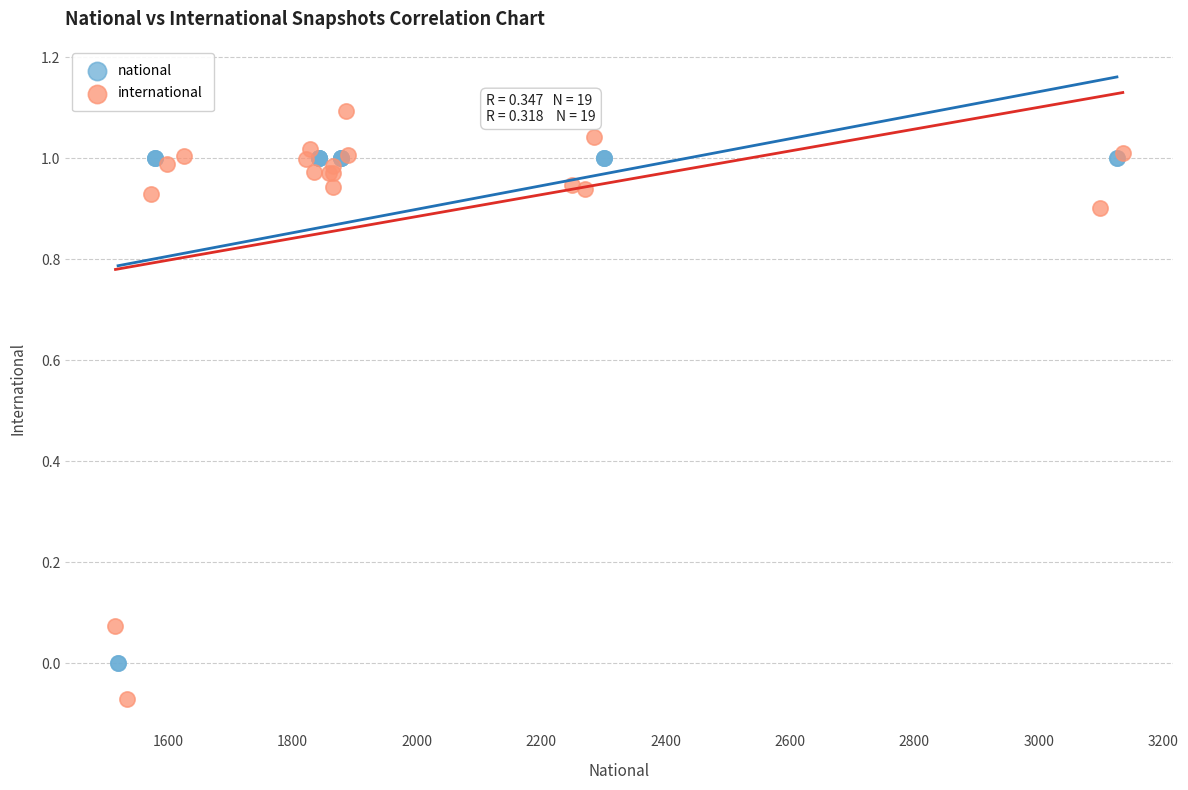

Which series reaches the maximum Y coordinate?

international